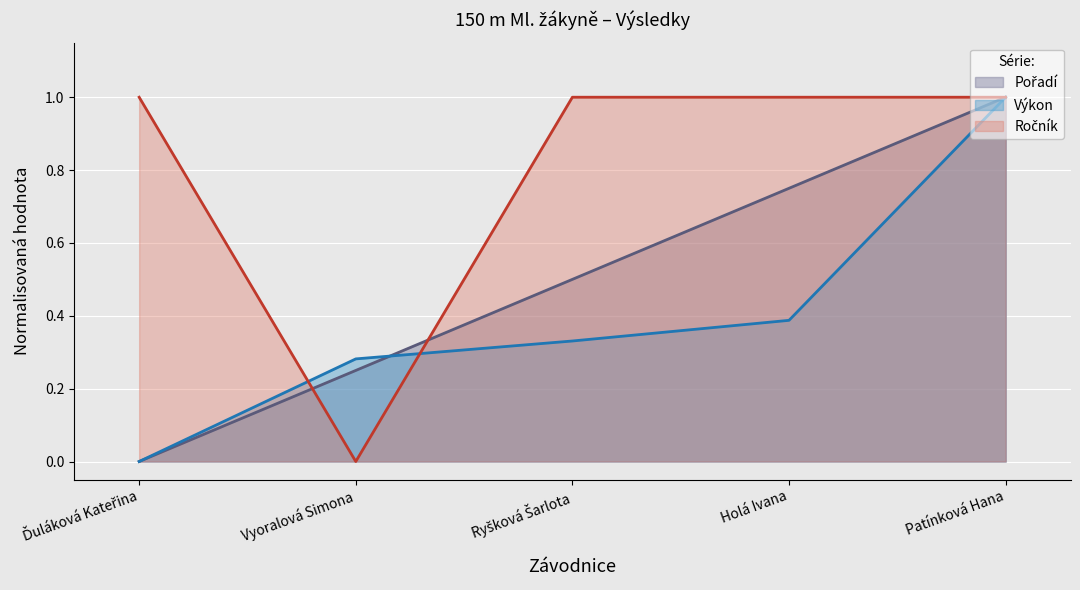

Reading left to right, what are all the values shown in this chart?

Pořadí: 0.0	0.2	0.5	0.8	1.0
Výkon: 0.0	0.3	0.3	0.4	1.0
Ročník: 1.0	0.0	1.0	1.0	1.0